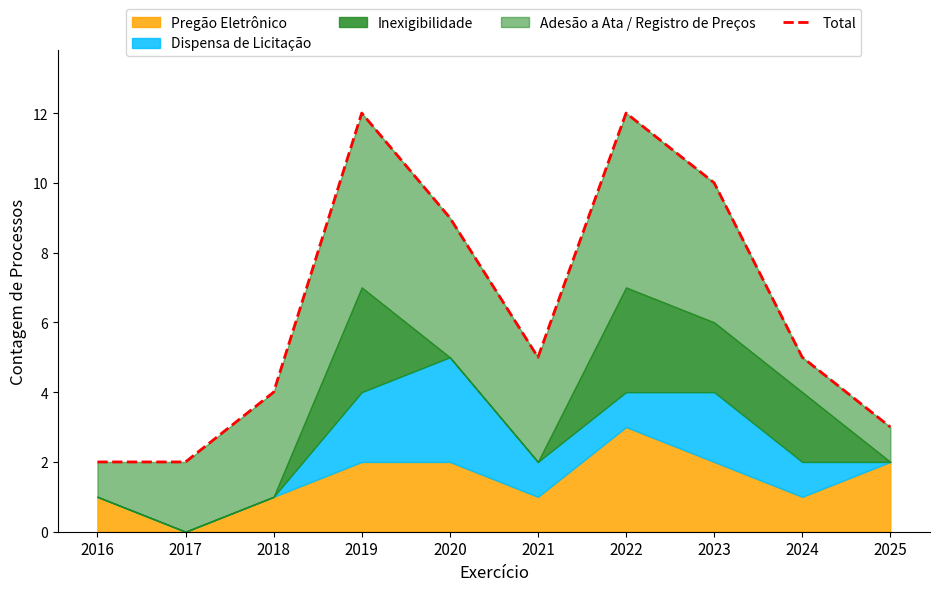

Reading left to right, list all the values displayed in this chart.

2	2	4	12	9	5	12	10	5	3